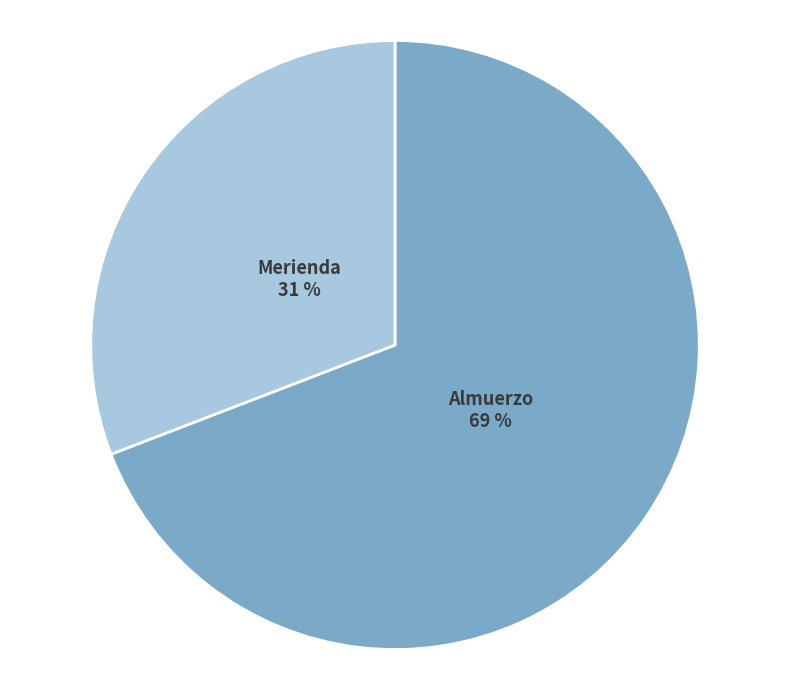

Does any single category account for the majority?

Yes